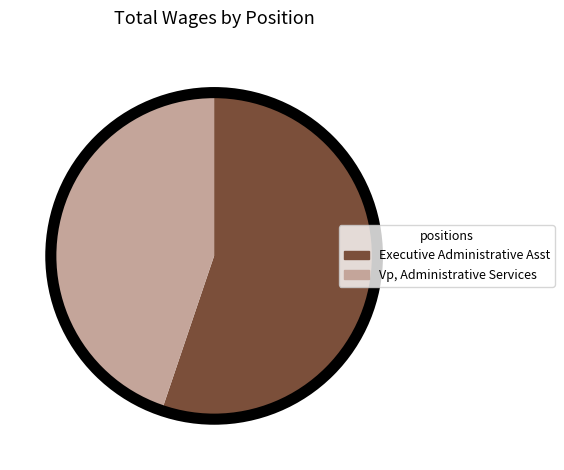

Does any single category account for the majority?

Yes